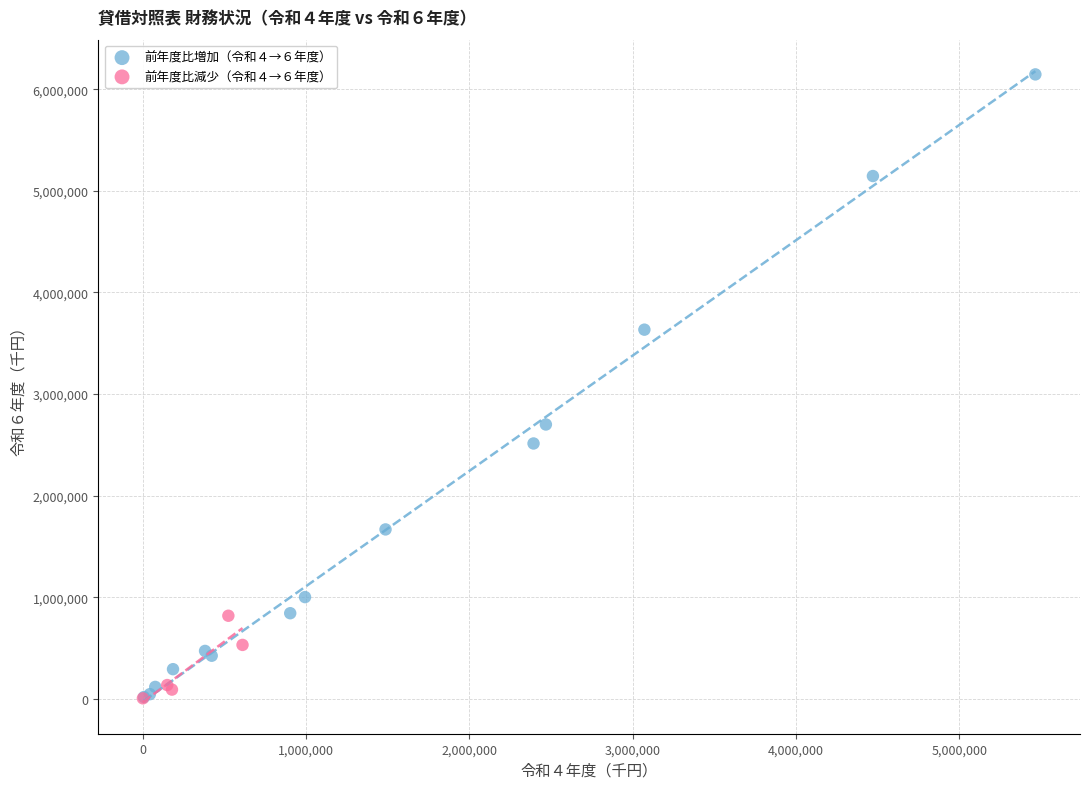

Which series contains the highest Y value?

前年度比増加（令和４→６年度）